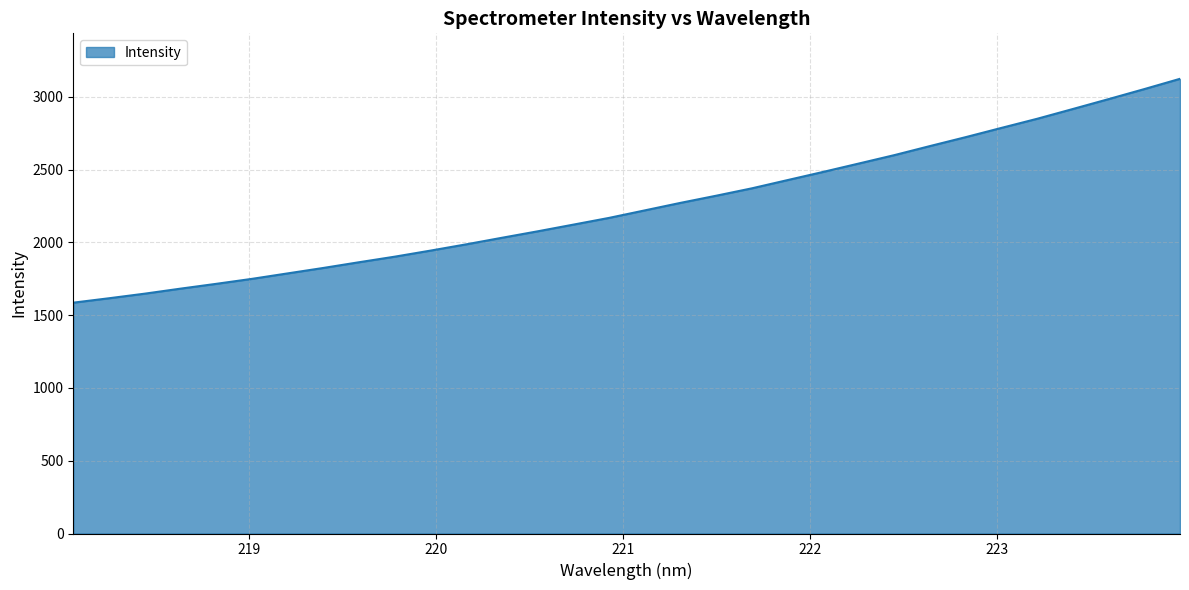

What is the average value?

2250.8